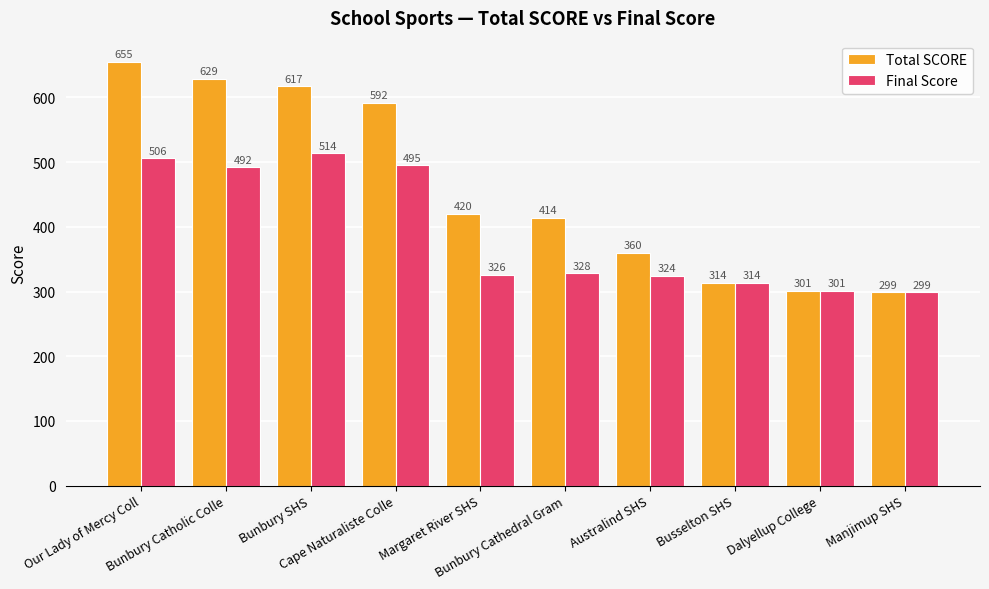

What is the difference between the maximum and minimum values in the Final Score series?

215